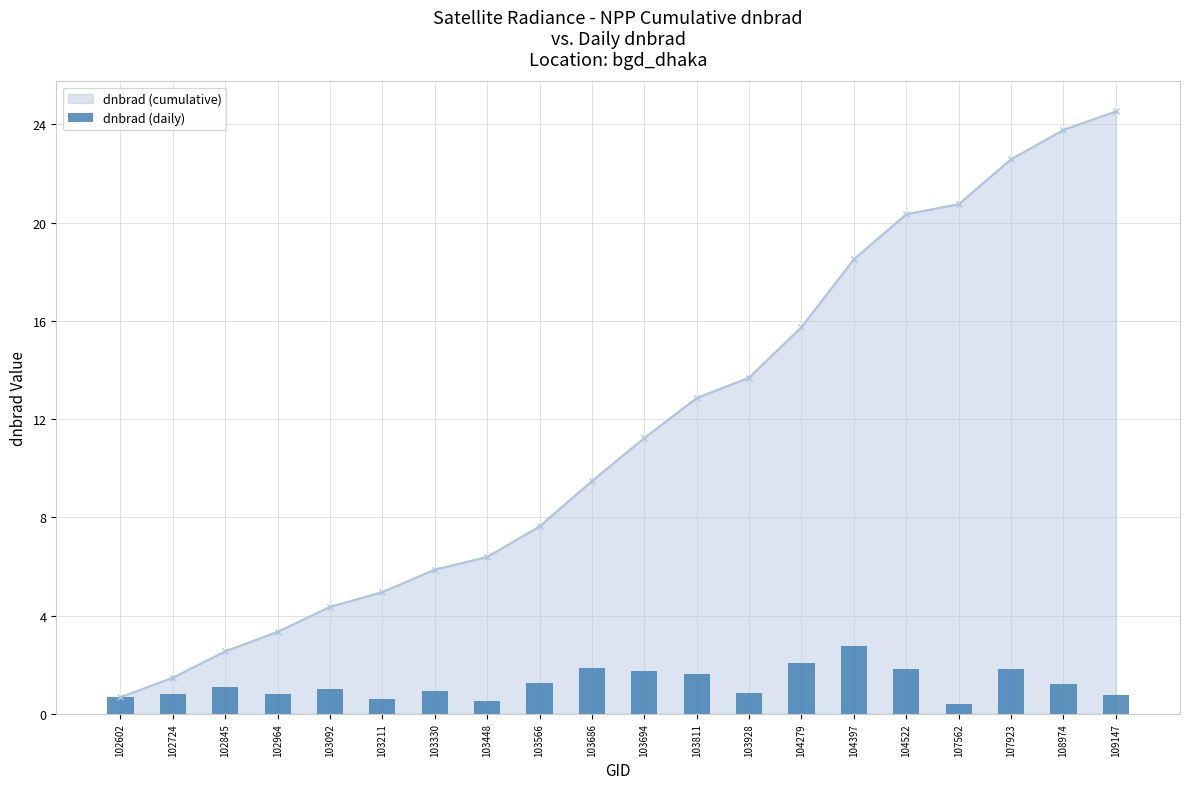

At which category does the chart reach its minimum across all series?

107562